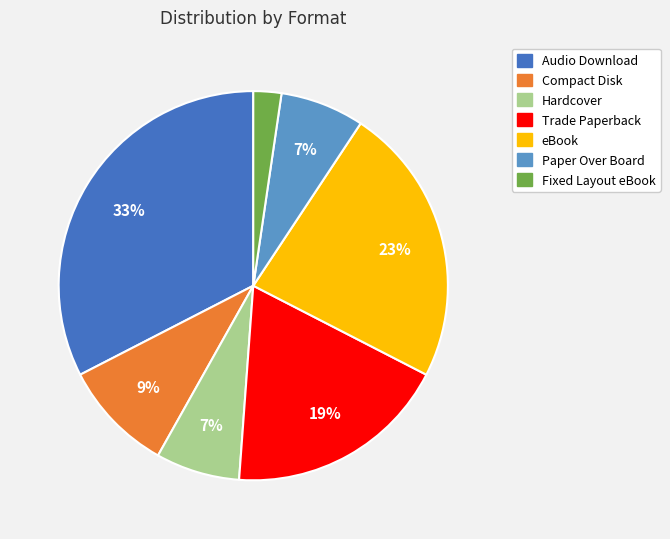

Which category has the smallest portion of the pie?

Fixed Layout eBook